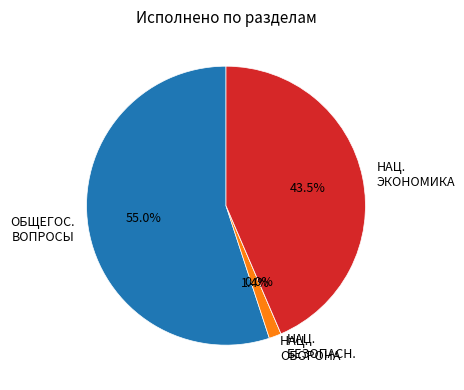

Is it true that ОБЩЕГОСУДАРСТВЕННЫЕ ВОПРОСЫ is 55% of the pie?

True